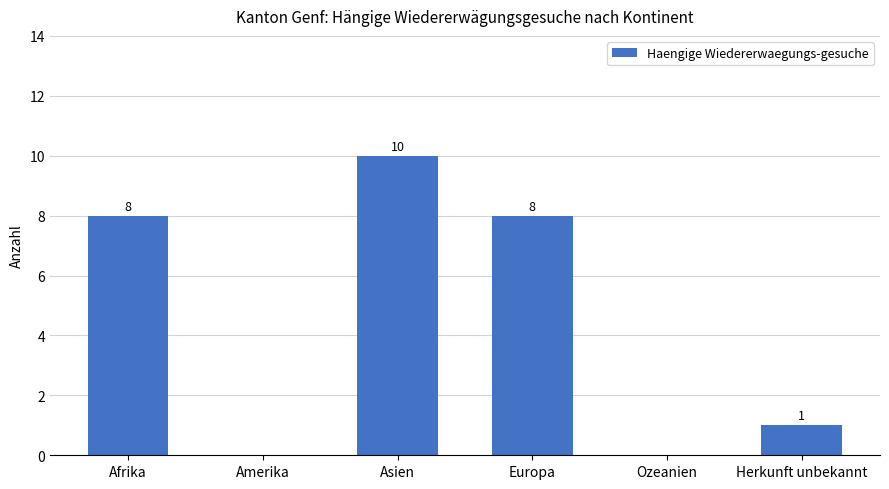

Which category has the highest value across all series?

Asien